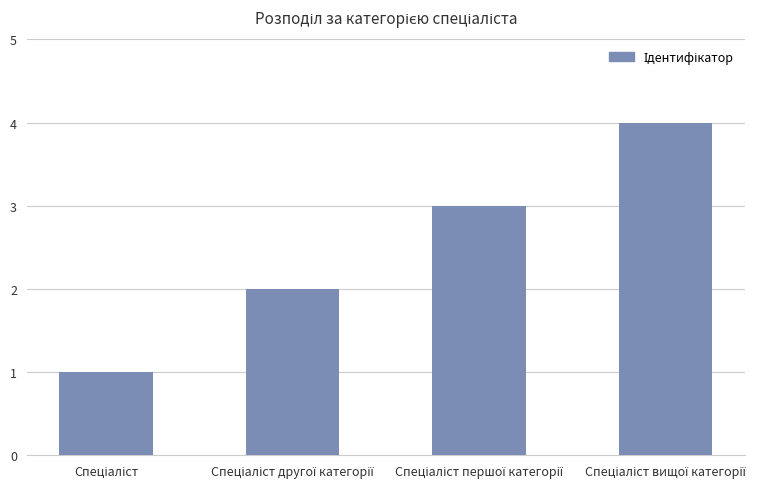

What is the sum of all values?

10